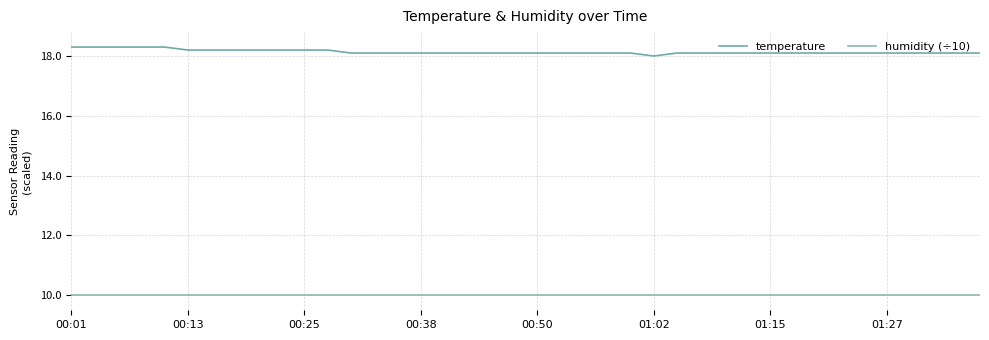

What is the smallest value displayed?

10.0